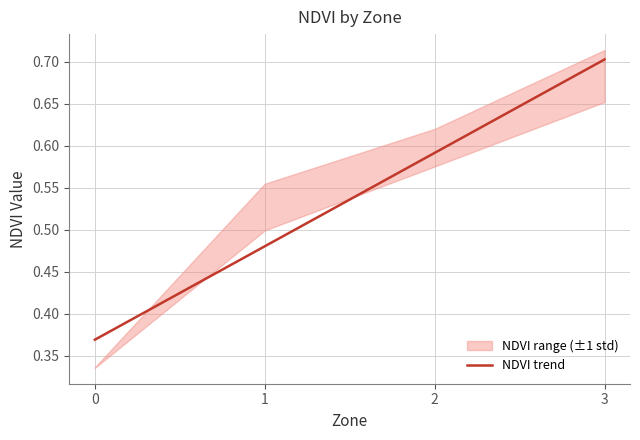

Rank the categories by value from highest to lowest.

3, 2, 1, 0